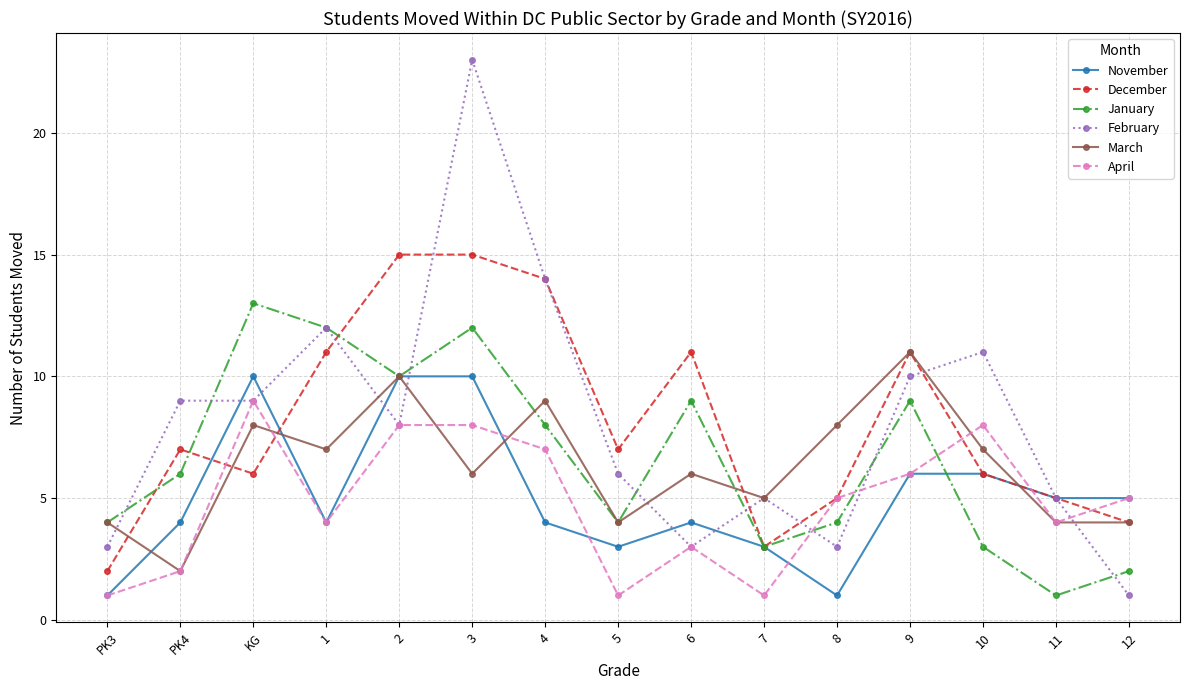

At which label does February reach its peak?

3